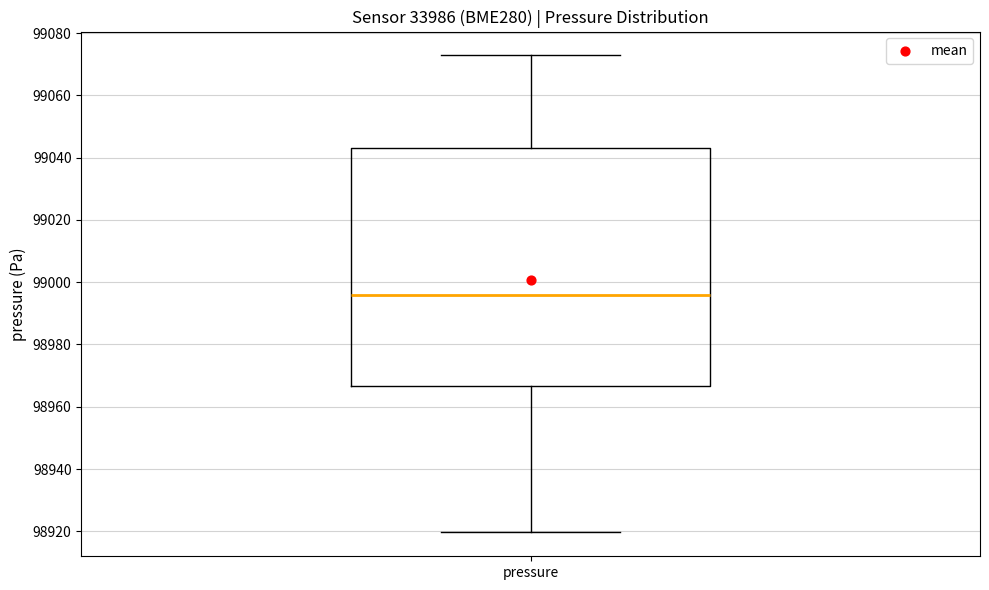

Transcribe this box plot: give where the median line is, the range the box spans, and where the two whiskers end, as read against the y-axis. The values are not printed on the chart, so give them approximately, as read against the axis.

median 98996, box 98966 to 99044, whiskers 98920 to 99072